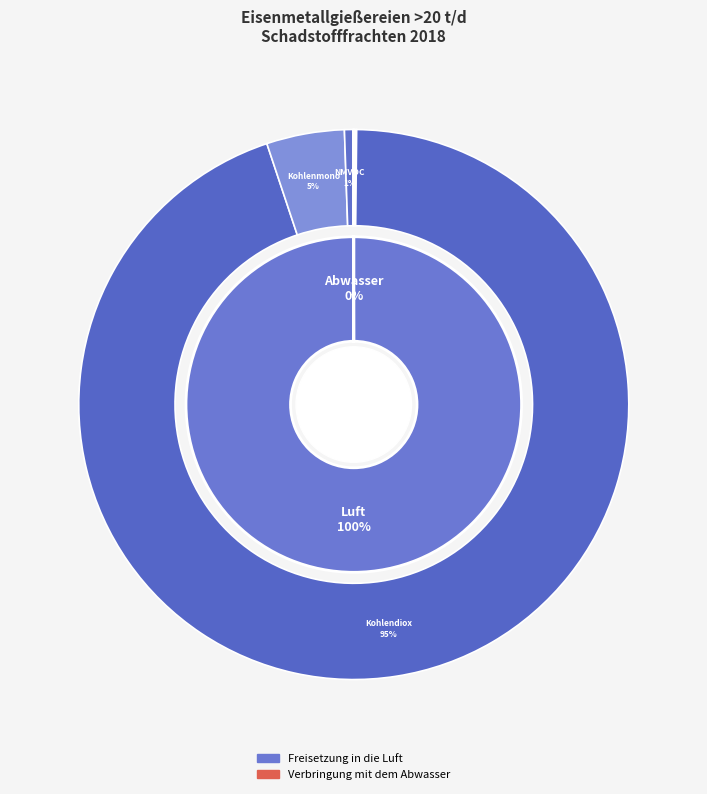

What percentage is NOT represented by TOC (Abwasser)?

100.0%